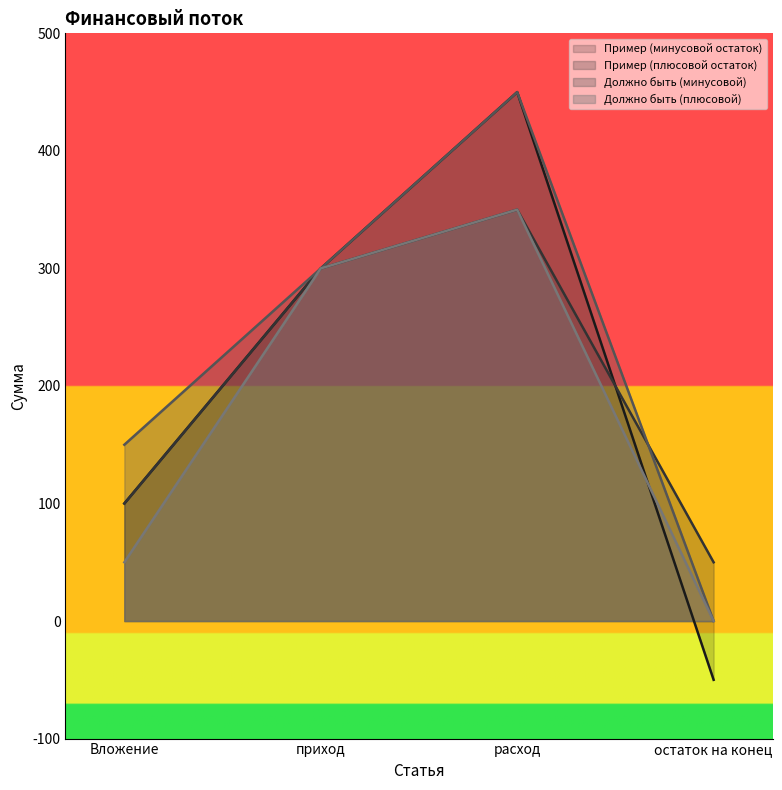

At which category does Должно быть (минусовой) reach its first local peak?

расход